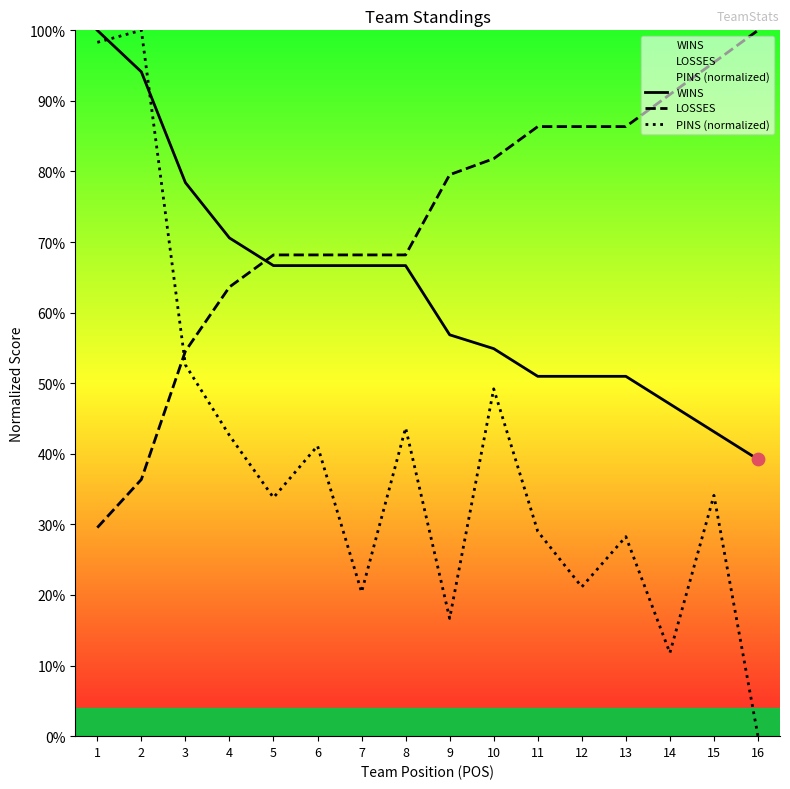

Is the value of LOSSES at 7 greater than the value of WINS at 12?

Yes